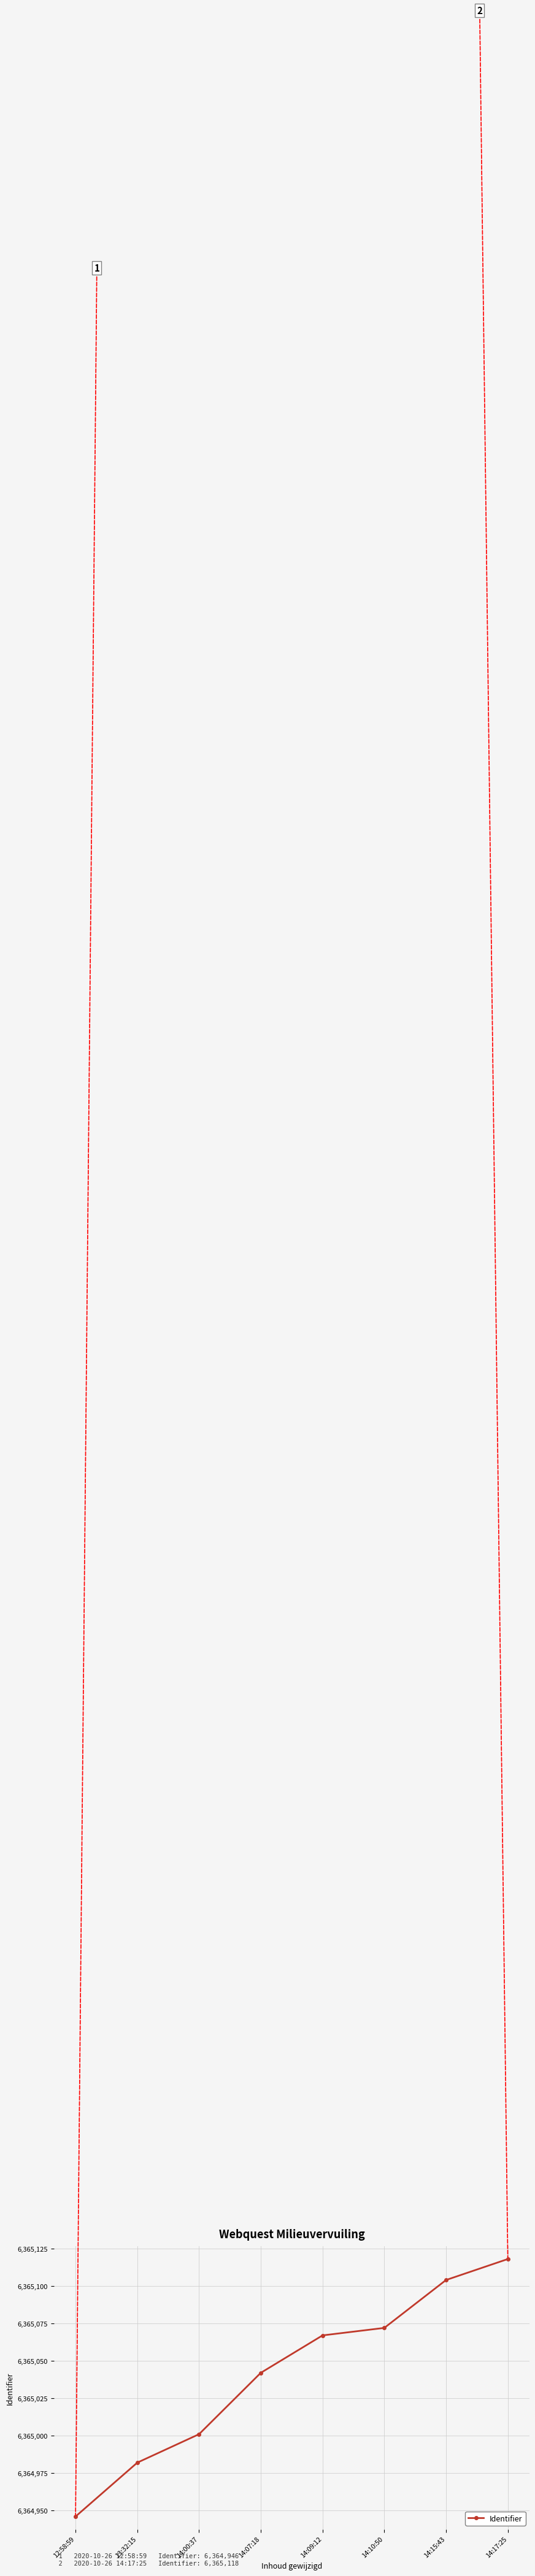

What is the average value?

6365042